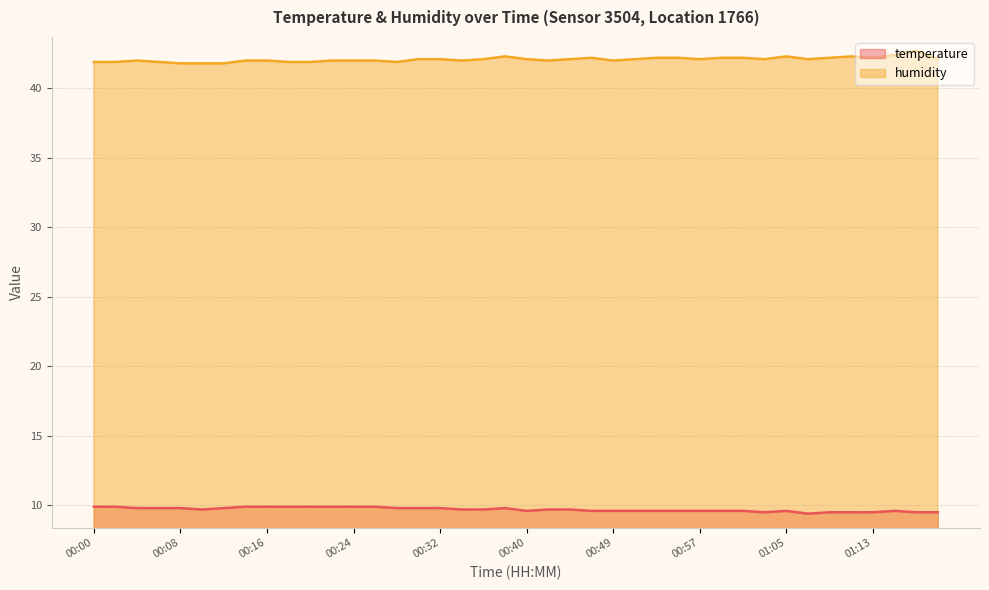

Does the chart display data point markers on the line(s)?

No